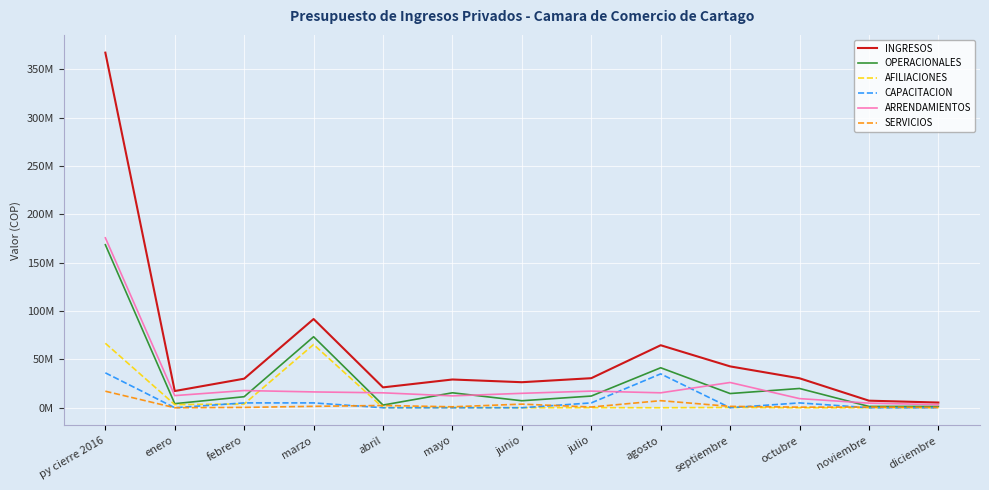

Which category has the lowest value in the CAPACITACION series?

enero